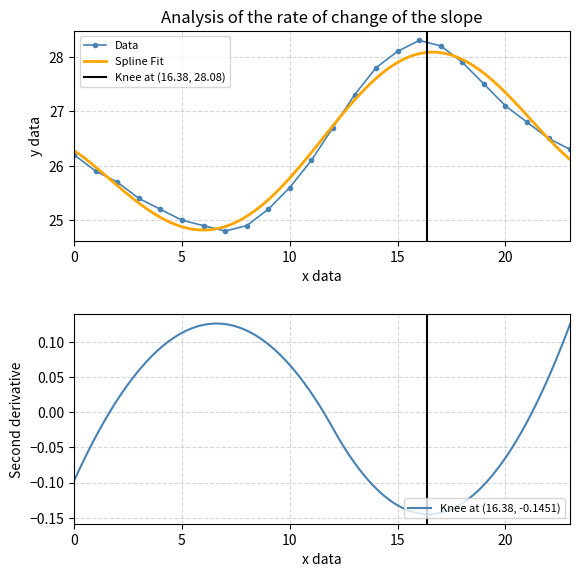

How many interior local valleys does the Data series have?

1